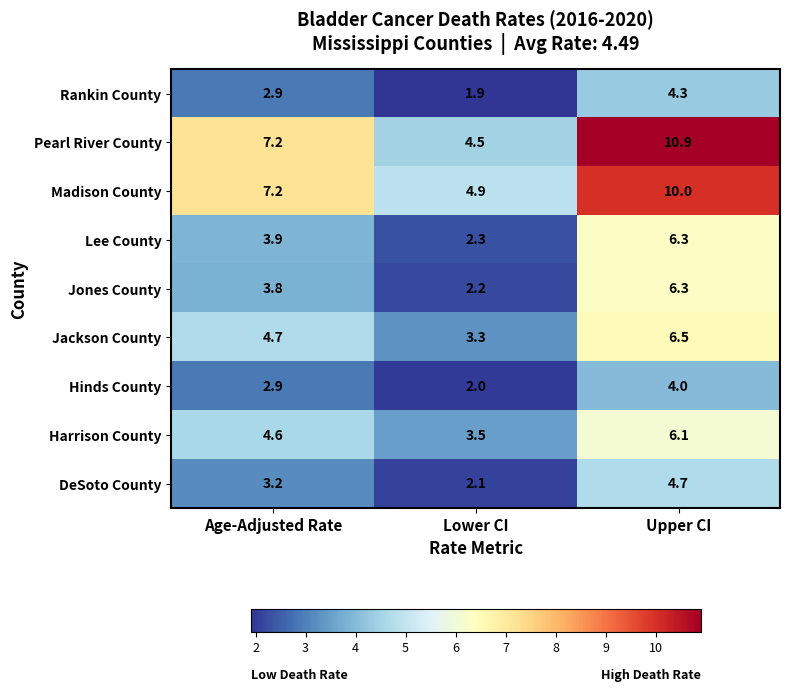

At which label does Jackson County first exceed 4?

Age-Adjusted Rate